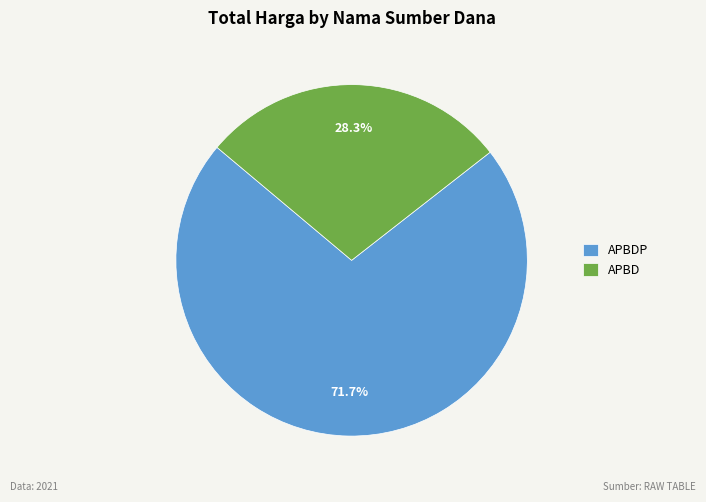

The APBDP slice represents 11% of the pie. True or false?

False